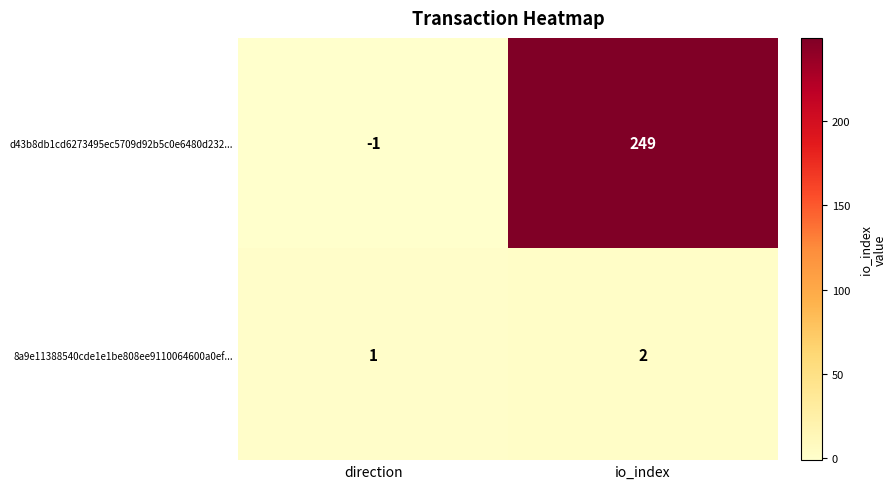

List the series in order of their peak value, highest first.

d43b8db1cd6273495ec5709d92b5c0e6480d232..., 8a9e11388540cde1e1be808ee9110064600a0ef...